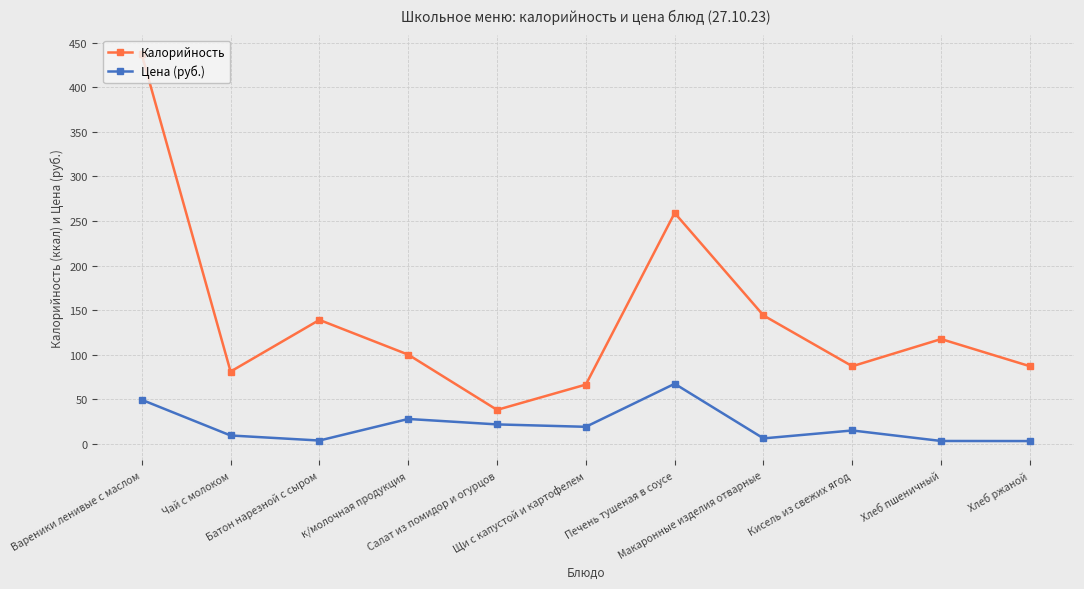

How many lines are shown in the chart?

2